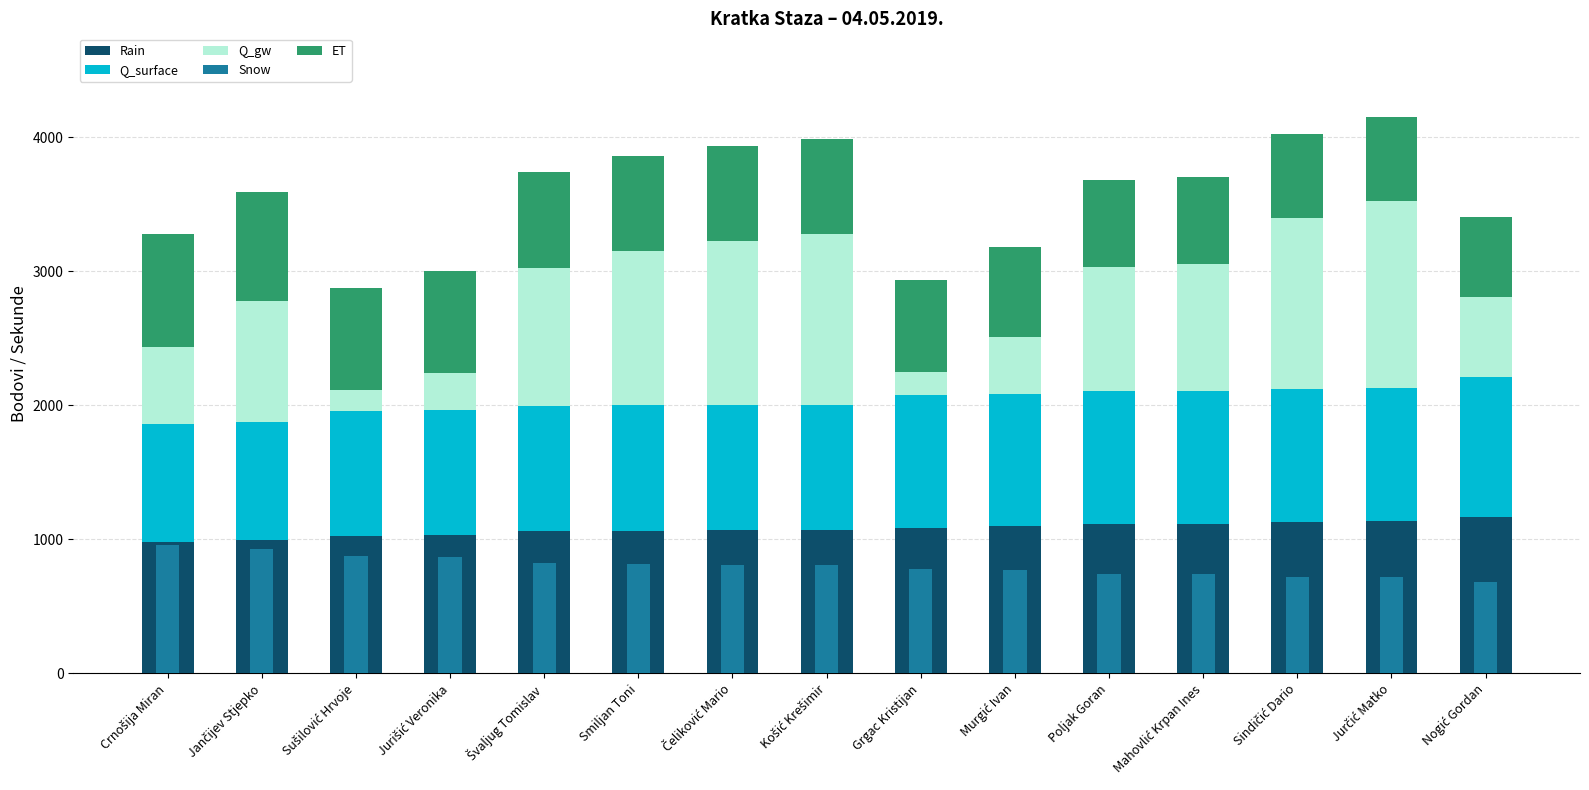

Reading left to right, transcribe all the data shown in this chart.

Rain: Crnošija Miran=983.0	Jančijev Stjepko=996.0	Sušilović Hrvoje=1026.0	Jurišić Veronika=1031.0	Švaljug Tomislav=1061.0	Smiljan Toni=1066.0	Čeliković Mario=1069.0	Košić Krešimir=1071.0	Grgac Kristijan=1087.0	Murgić Ivan=1097.0	Poljak Goran=1117.0	Mahovlić Krpan Ines=1118.0	Sindičić Dario=1131.0	Jurčić Matko=1136.0	Nogić Gordan=1164.0
Q_surface: Crnošija Miran=880.0	Jančijev Stjepko=880.0	Sušilović Hrvoje=935.0	Jurišić Veronika=935.0	Švaljug Tomislav=935.0	Smiljan Toni=935.0	Čeliković Mario=935.0	Košić Krešimir=935.0	Grgac Kristijan=990.0	Murgić Ivan=990.0	Poljak Goran=990.0	Mahovlić Krpan Ines=990.0	Sindičić Dario=990.0	Jurčić Matko=990.0	Nogić Gordan=1045.0
Q_gw: Crnošija Miran=575.0	Jančijev Stjepko=900.0	Sušilović Hrvoje=150.0	Jurišić Veronika=275.0	Švaljug Tomislav=1025.0	Smiljan Toni=1150.0	Čeliković Mario=1225.0	Košić Krešimir=1275.0	Grgac Kristijan=175.0	Murgić Ivan=425.0	Poljak Goran=925.0	Mahovlić Krpan Ines=950.0	Sindičić Dario=1275.0	Jurčić Matko=1400.0	Nogić Gordan=600.0
Snow: Crnošija Miran=956.4	Jančijev Stjepko=931.6	Sušilović Hrvoje=877.9	Jurišić Veronika=869.4	Švaljug Tomislav=820.9	Smiljan Toni=813.3	Čeliković Mario=808.7	Košić Krešimir=805.7	Grgac Kristijan=782.1	Murgić Ivan=768.0	Poljak Goran=740.7	Mahovlić Krpan Ines=739.4	Sindičić Dario=722.5	Jurčić Matko=716.1	Nogić Gordan=682.1
ET: Crnošija Miran=836.8	Jančijev Stjepko=815.2	Sušilović Hrvoje=768.2	Jurišić Veronika=760.7	Švaljug Tomislav=718.3	Smiljan Toni=711.6	Čeliković Mario=707.6	Košić Krešimir=705.0	Grgac Kristijan=684.4	Murgić Ivan=672.0	Poljak Goran=648.1	Mahovlić Krpan Ines=647.0	Sindičić Dario=632.2	Jurčić Matko=626.6	Nogić Gordan=596.8